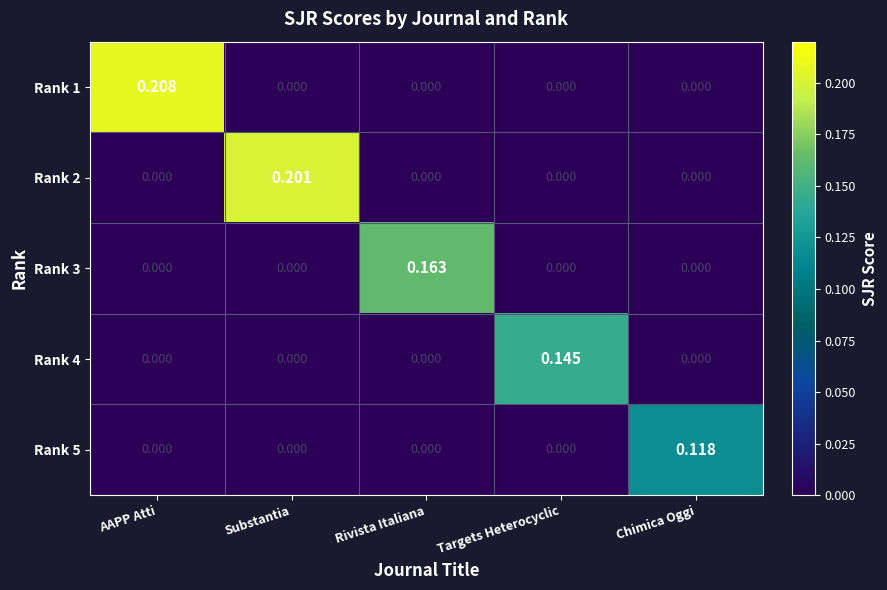

Which category has the highest value in the Rank 5 series?

Chimica Oggi